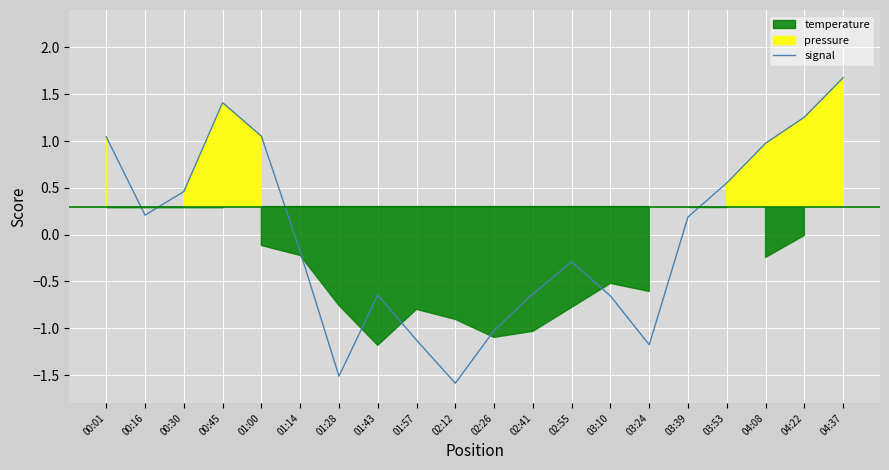

True or false: there are more than 1 points higher than both neighbors.

True